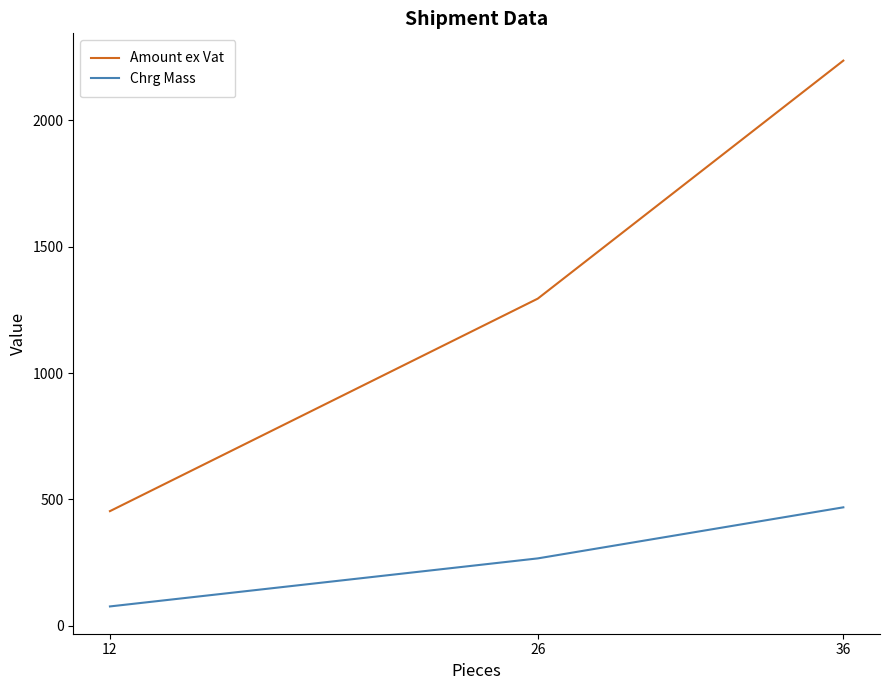

What is the total value across all series at 12?

530.9